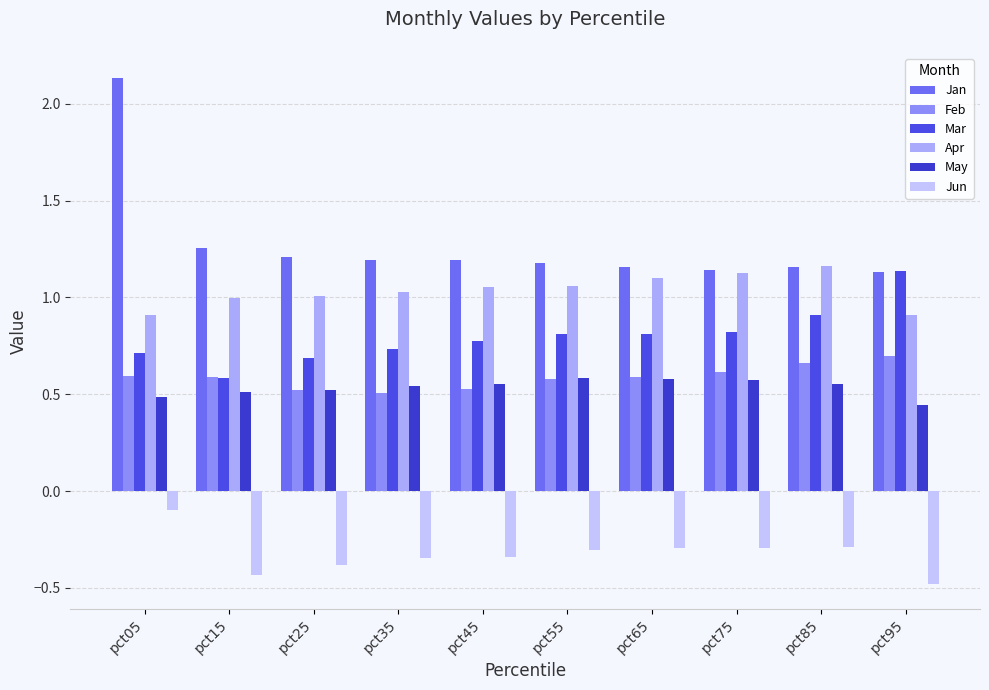

True or false: Jun has a value of -0.2 at pct95.

False